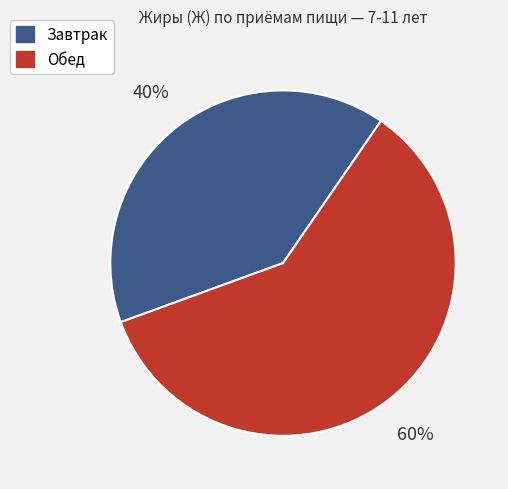

Does Завтрак represent more than half of the total?

No